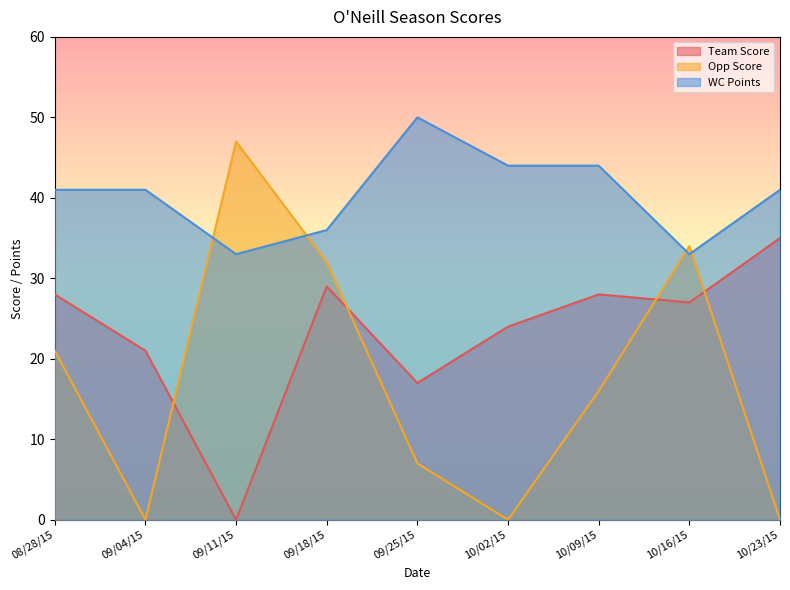

What is the difference between the Team Score values at 09/04/15 and 10/23/15?

14